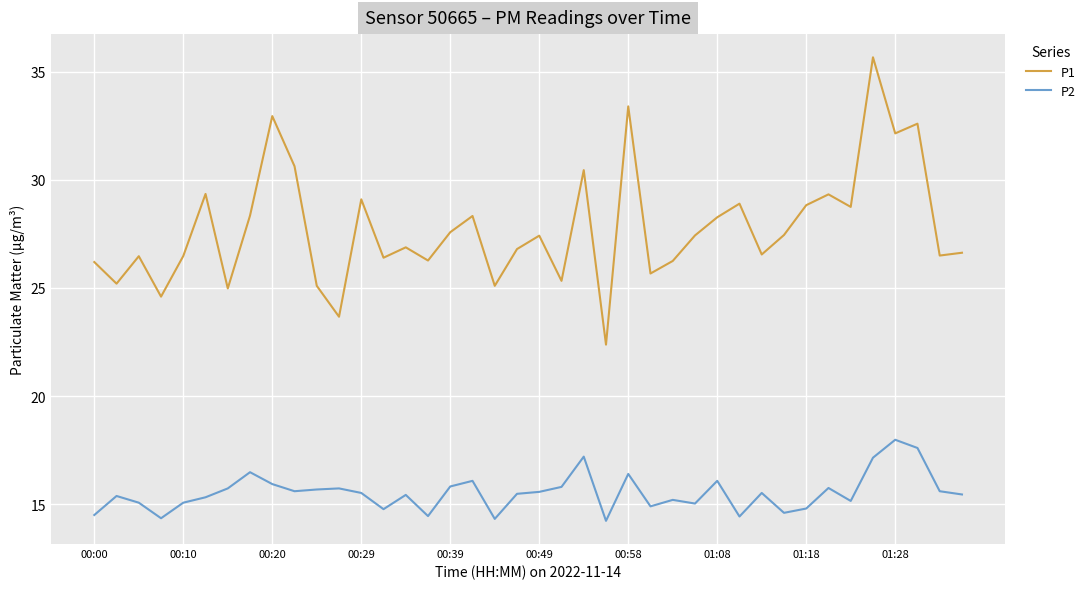

What is the sum of all P1 values?

1110.4